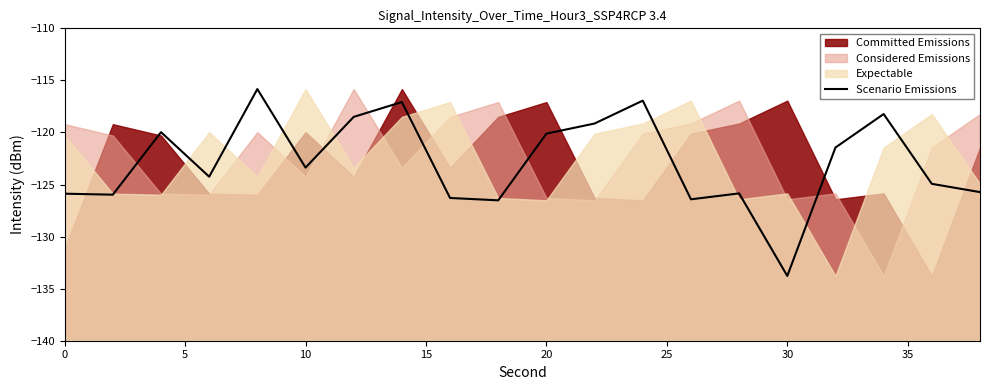

What is the highest value of the Scenario Emissions series?

-115.8